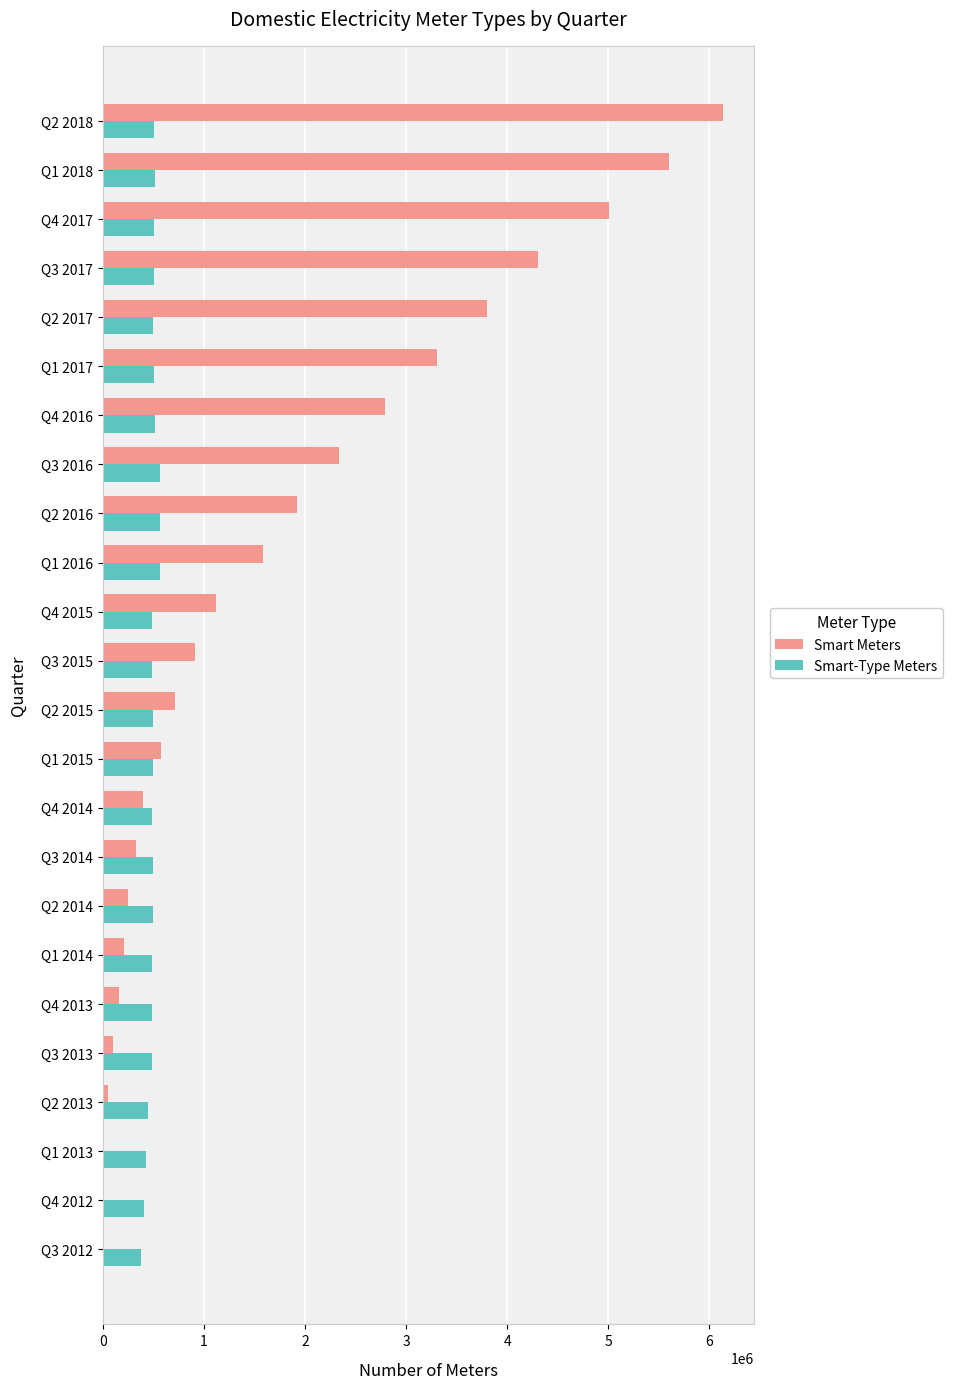

At which category is the sum across all series the highest?

Q2 2018